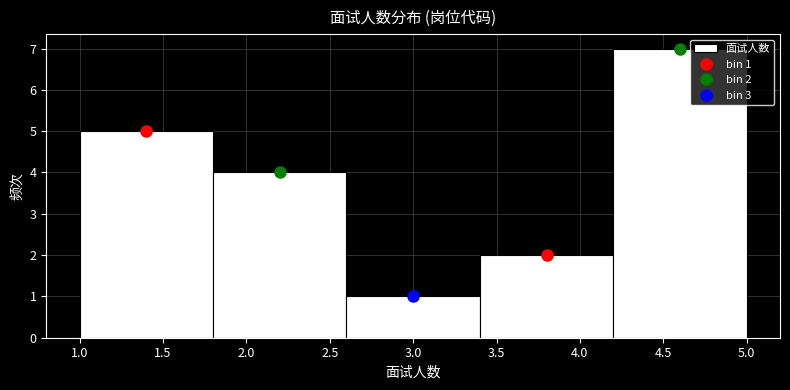

Which range on the x-axis has the tallest bar?

4.2 to 5.0